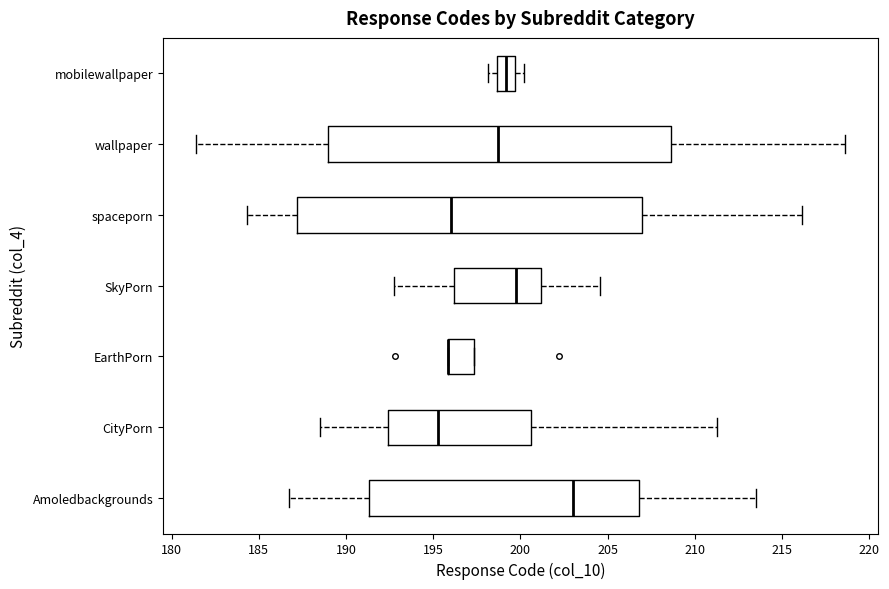

Reading bottom to top, read every box against the x-axis: the position of its median line, the range the box covers, and the ends of its whiskers. The values are not printed on the chart, so give them approximately, as read against the axis.

Amoledbackgrounds: median 203.0, box 191.5 to 207.0, whiskers 186.5 to 213.5
CityPorn: median 195.5, box 192.5 to 200.5, whiskers 188.5 to 211.5
EarthPorn: median 196.0 (drawn on the box's left edge), box 196.0 to 197.5, whiskers 196.0 to 197.5
SkyPorn: median 200.0, box 196.0 to 201.0, whiskers 192.5 to 204.5
spaceporn: median 196.0, box 187.0 to 207.0, whiskers 184.5 to 216.0
wallpaper: median 198.5, box 189.0 to 208.5, whiskers 181.5 to 218.5
mobilewallpaper: median 199.0, box 198.5 to 199.5, whiskers 198.0 to 200.0